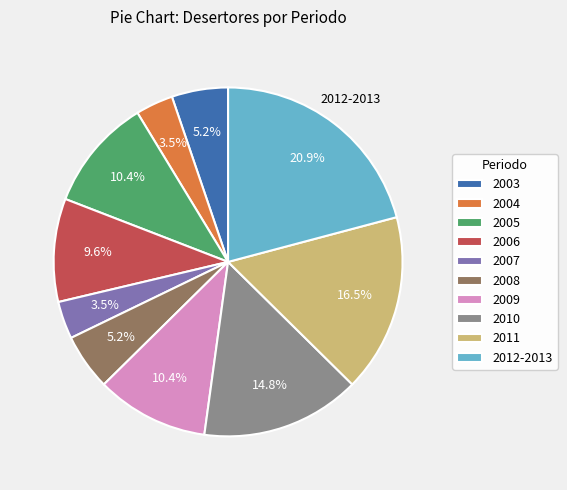

Does any single category account for the majority?

No